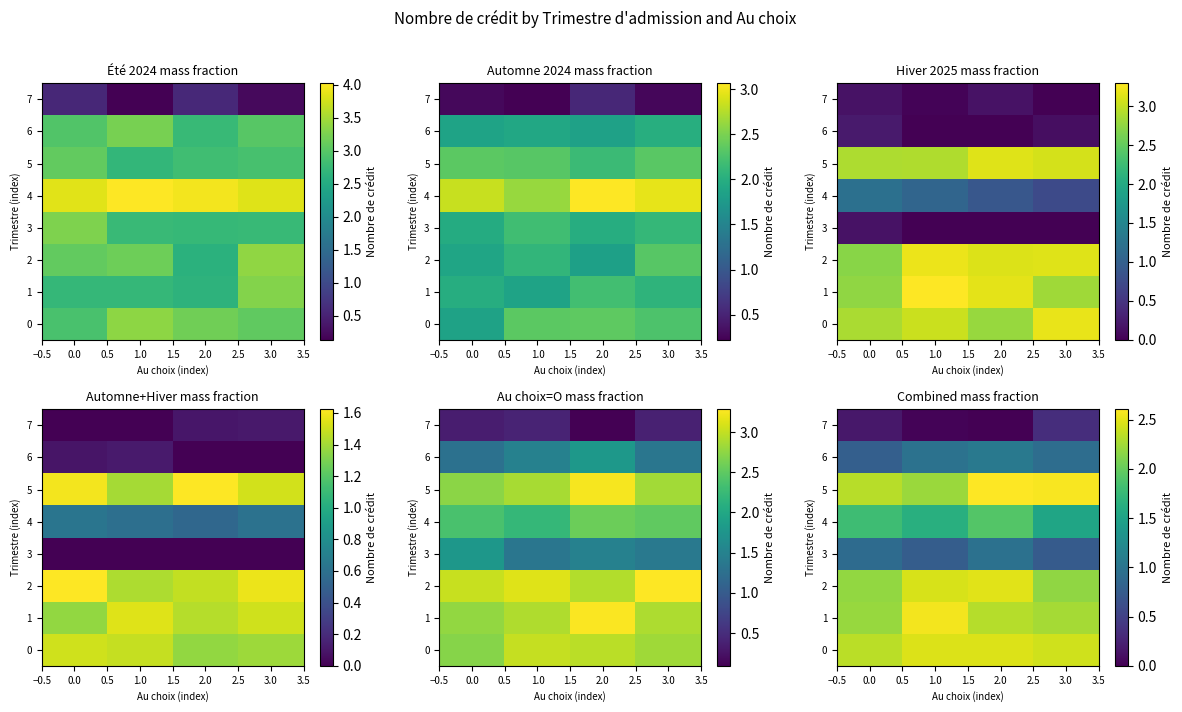

Rank the series by their maximum value, from lowest to highest.

7, 3, 6, 4, 0, 2, 1, 5